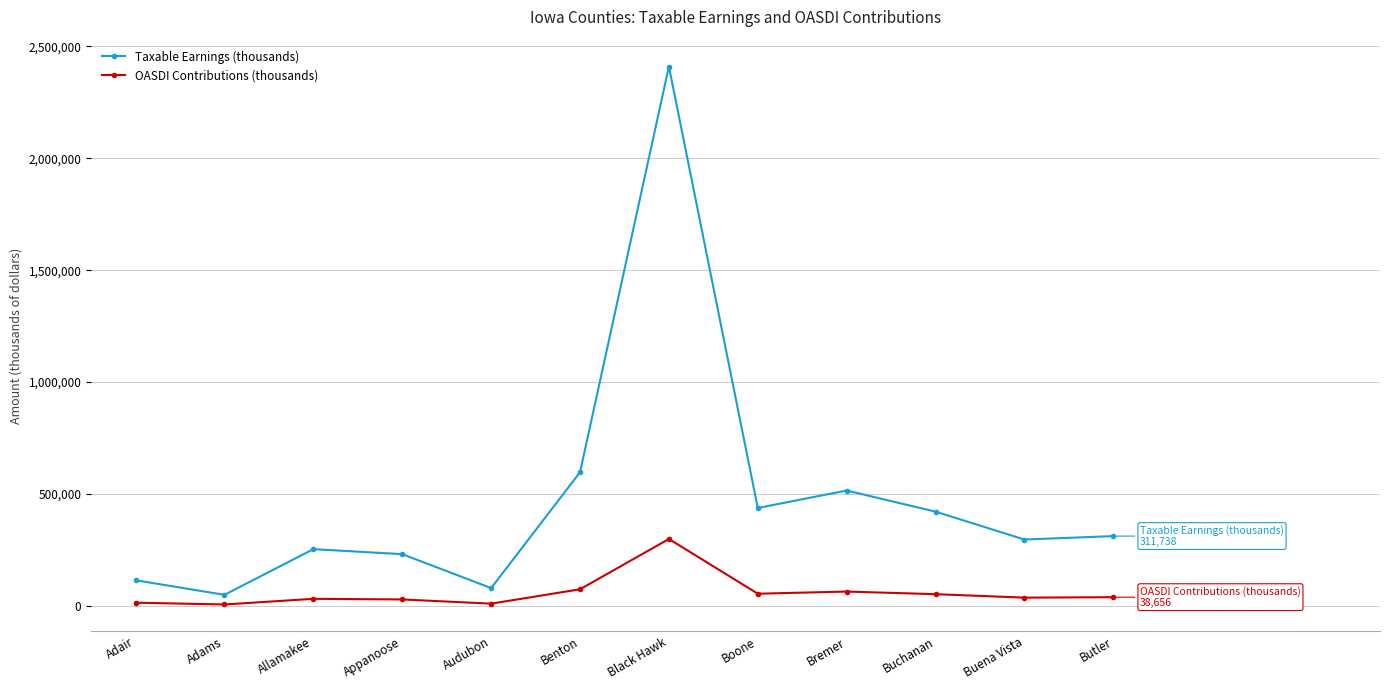

True or false: OASDI Contributions (thousands) has a value of 298857 at Black Hawk.

True